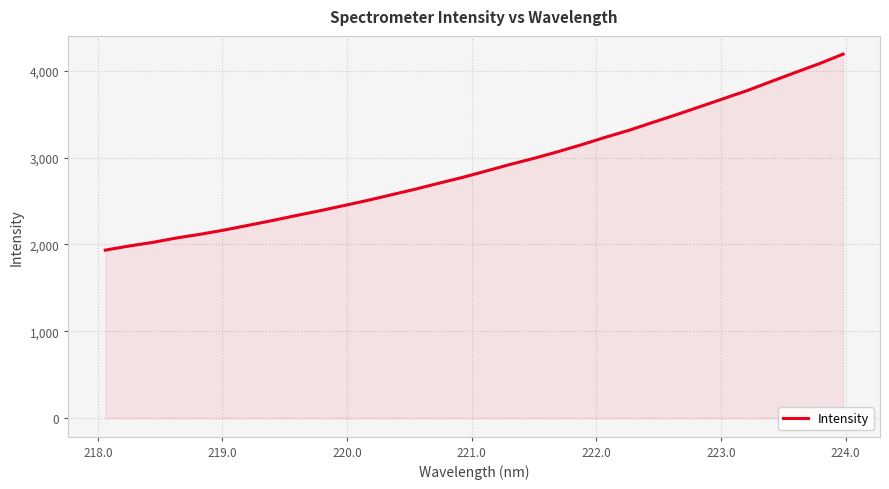

What is the maximum value shown in the chart?

4188.8